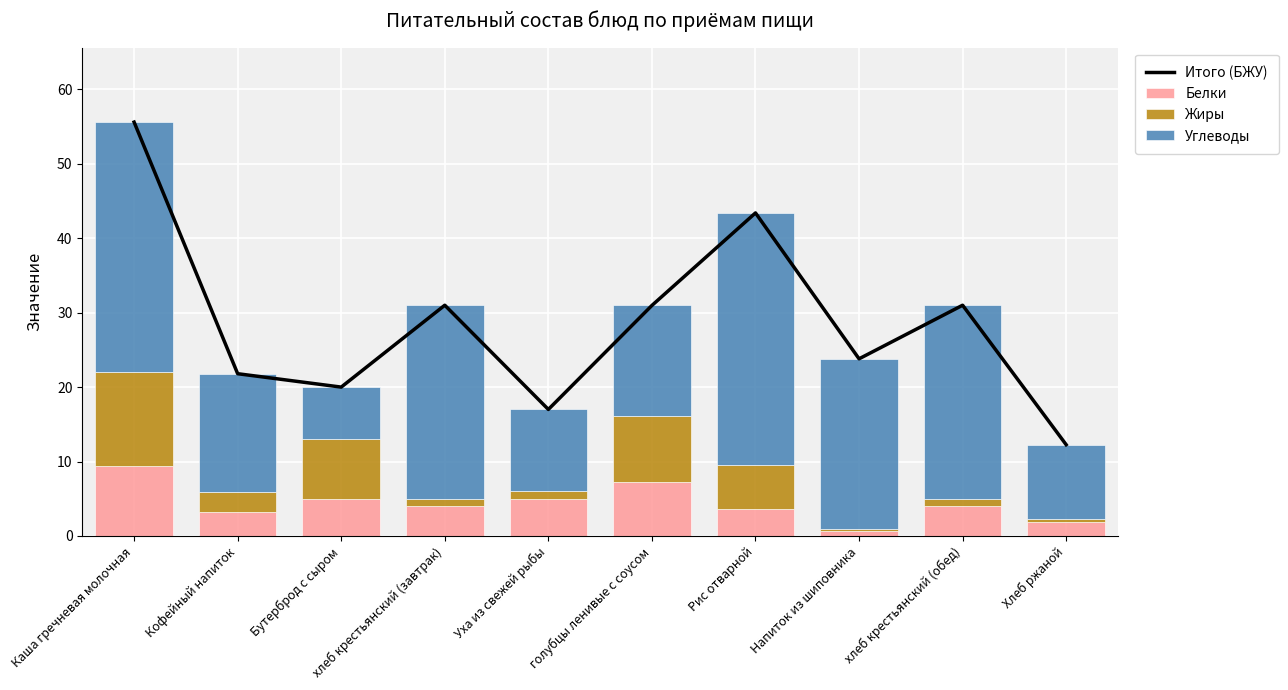

The Итого (БЖУ) series shows 31.0 at хлеб крестьянский (завтрак). True or false?

True